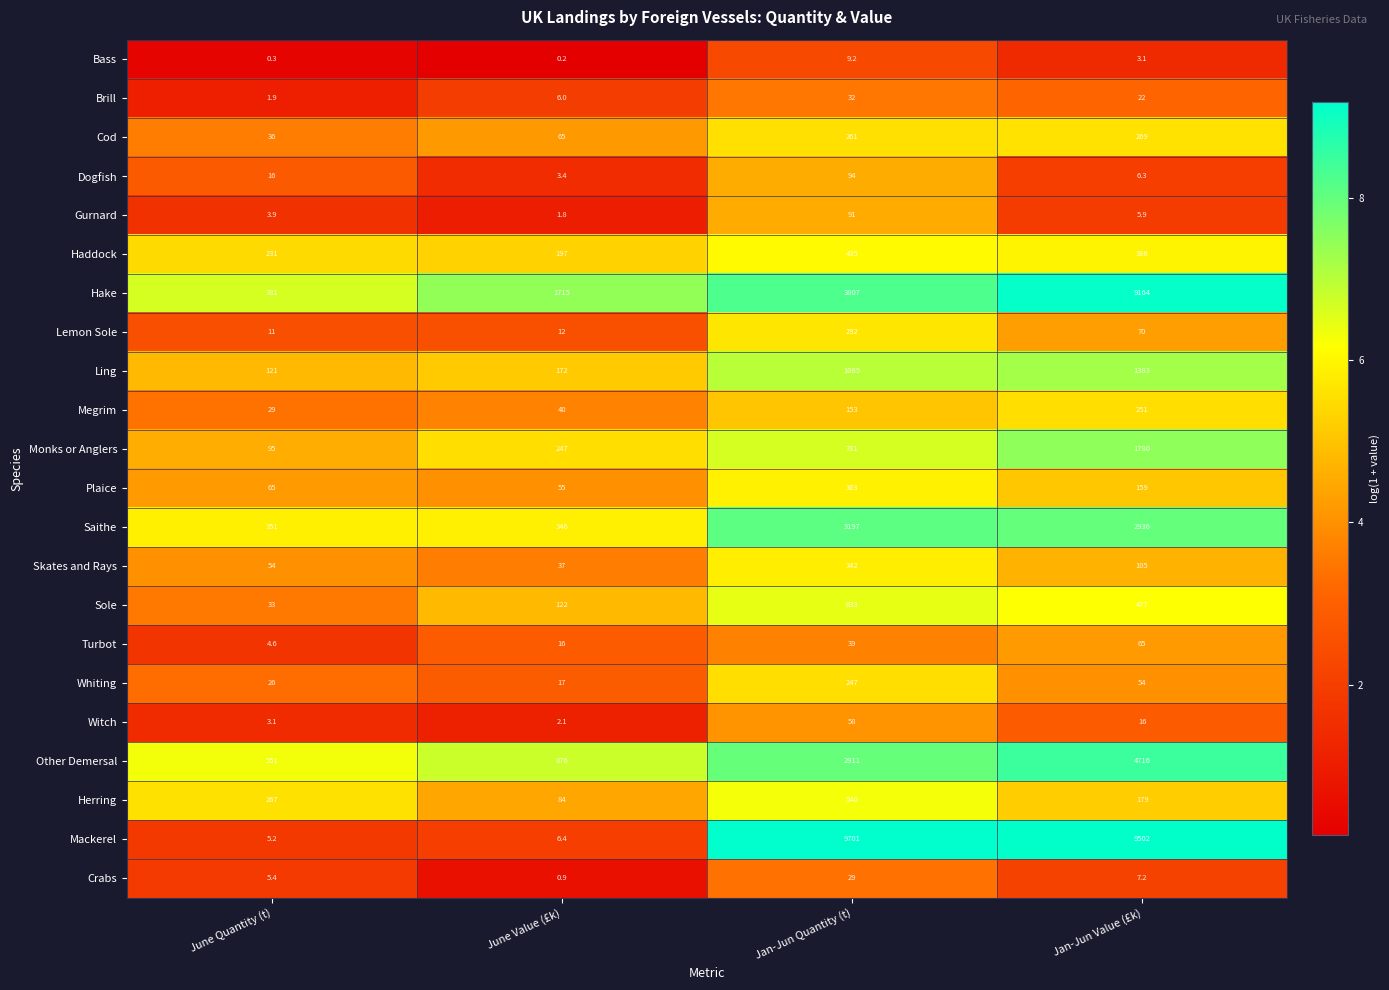

What value does the Crabs series have at June Value (£k)?

0.9